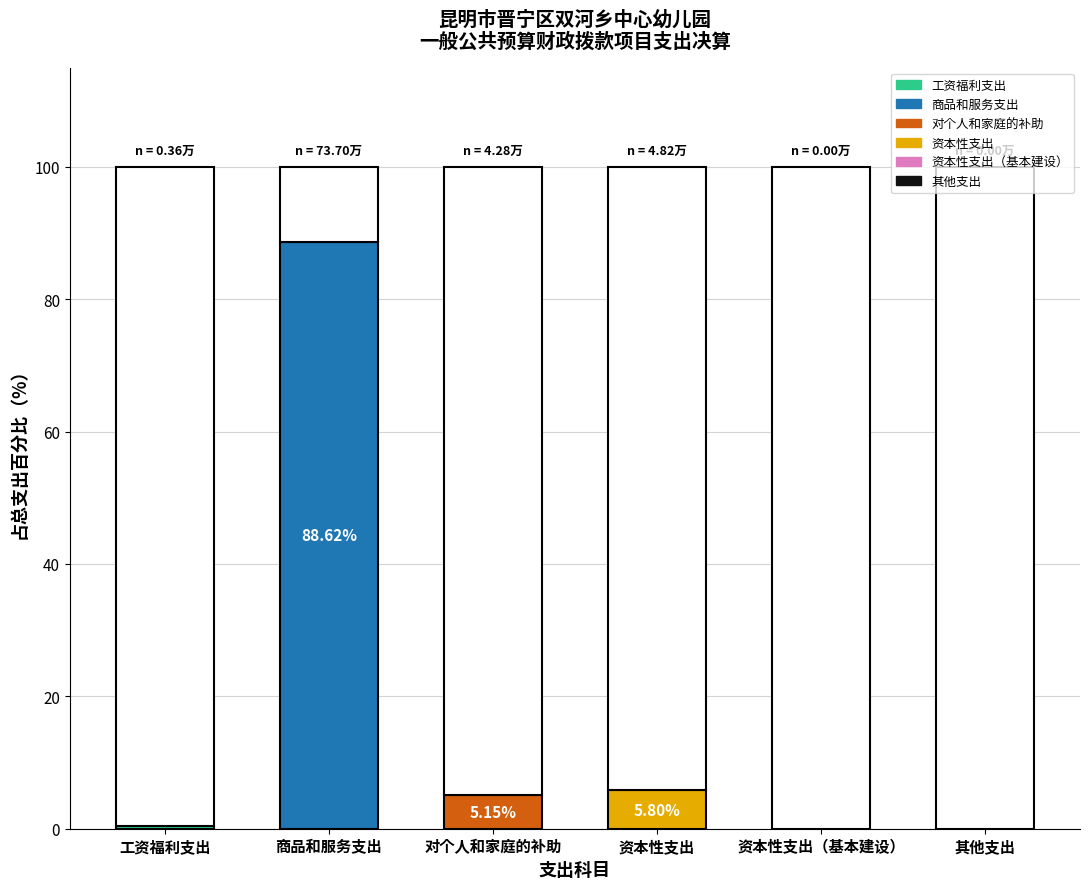

List the labels in order of value, largest first.

商品和服务支出, 资本性支出, 对个人和家庭的补助, 工资福利支出, 资本性支出（基本建设）, 其他支出